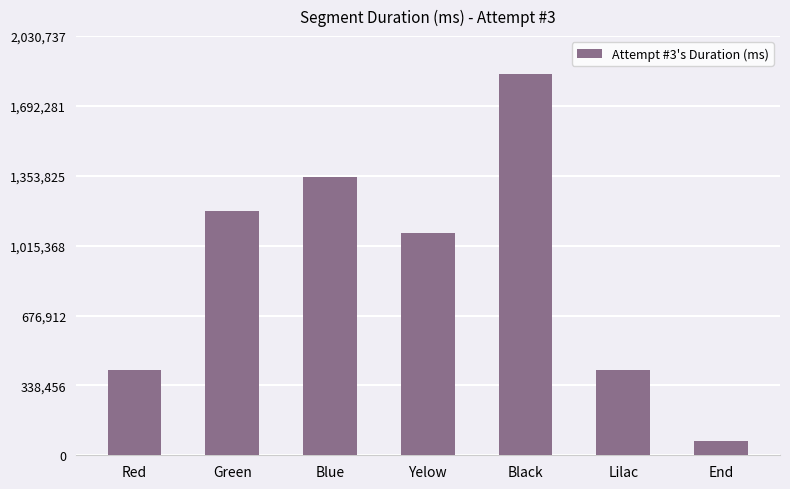

What is the ratio of the value at Lilac to the value at End?

6.0